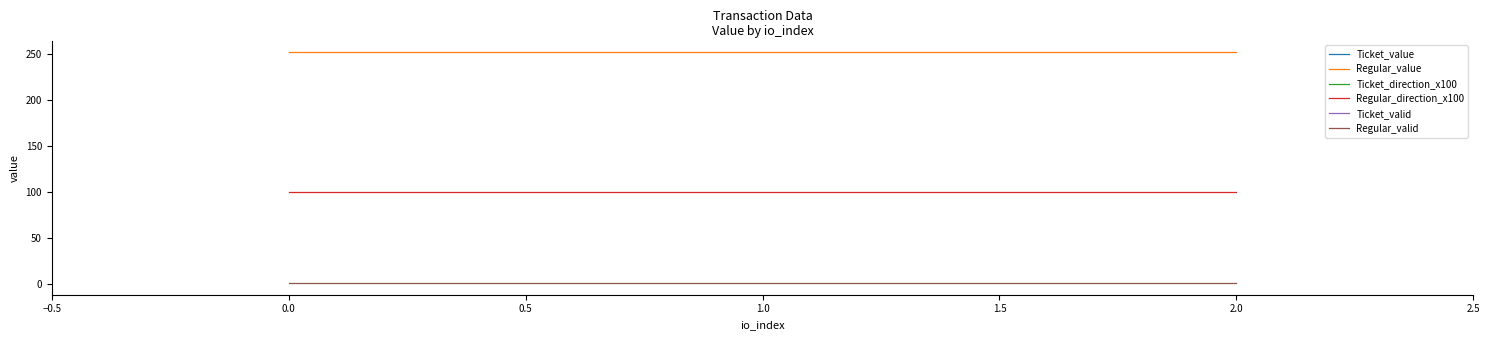

What are all the series names shown in the legend?

Ticket_value, Regular_value, Ticket_direction_x100, Regular_direction_x100, Ticket_valid, Regular_valid